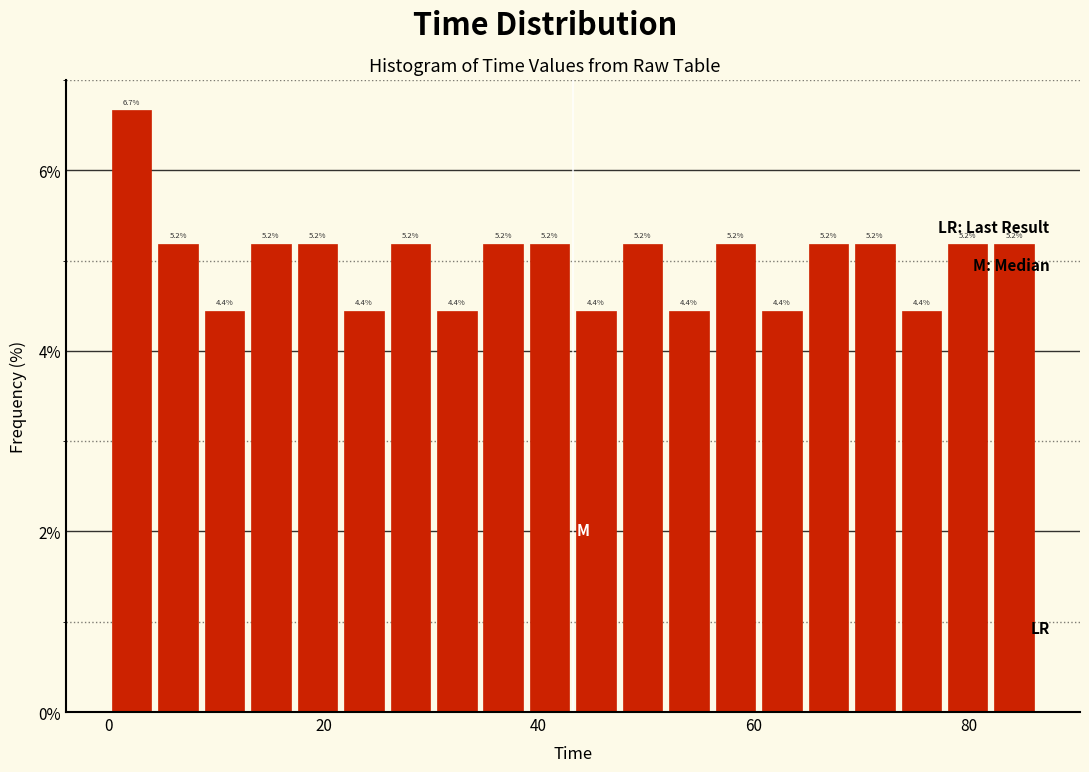

Around what value on the x-axis is the tallest bar? Give the approximate position of its centre, as read against the axis.

2